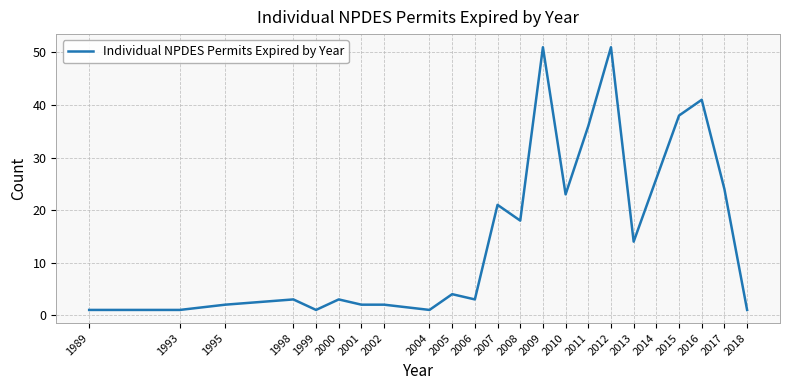

Count the number of categories in the chart.

23